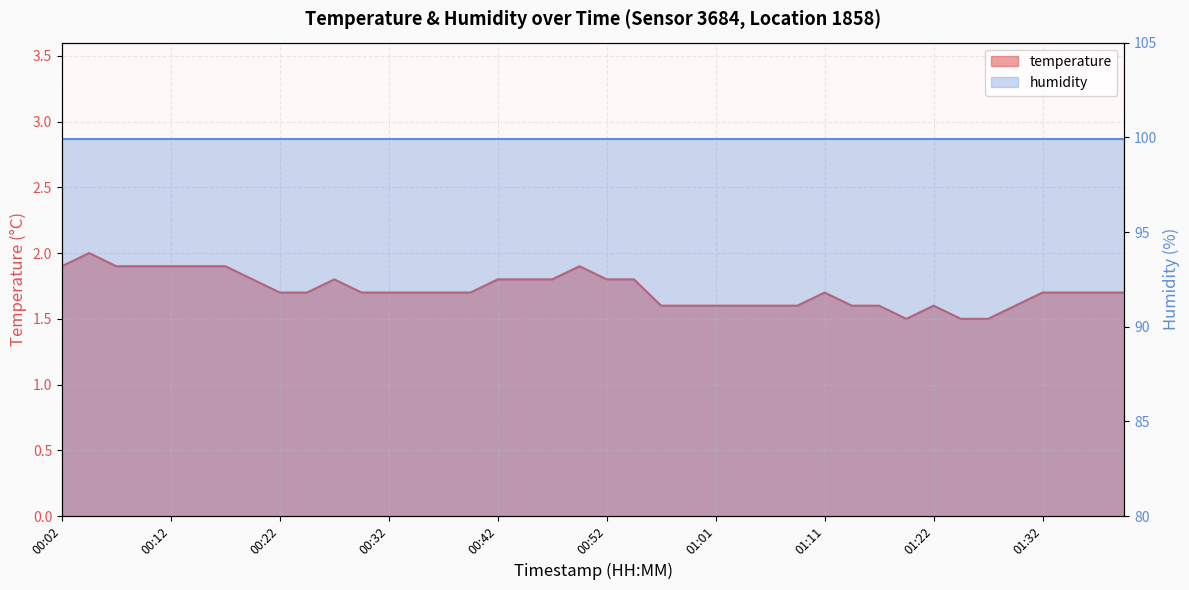

What is the difference between the second highest and second lowest values?

0.4